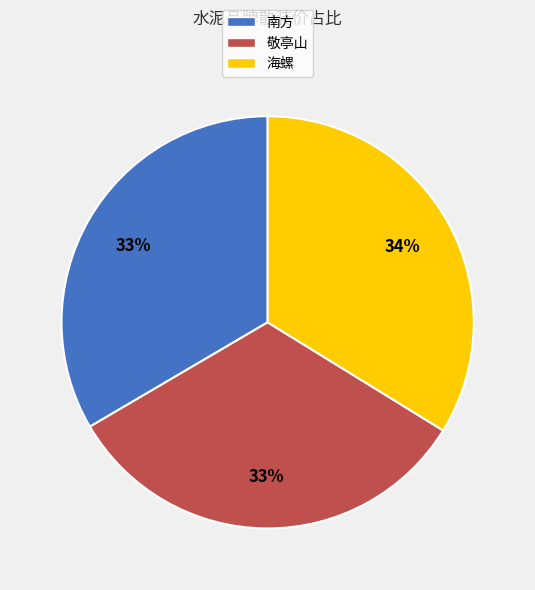

To the nearest percent, what is the combined percentage of 海螺 and 南方?

67%